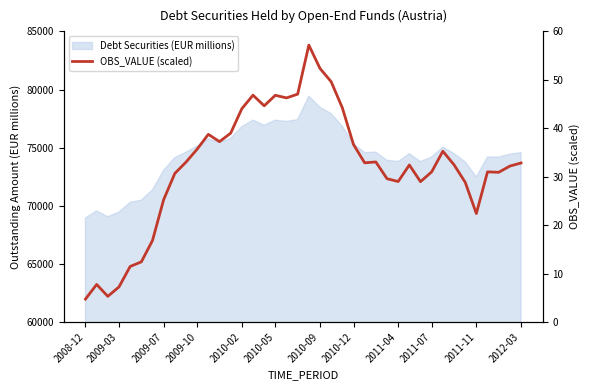

What is the ratio of the value at 19 to the value at 27?

1.6